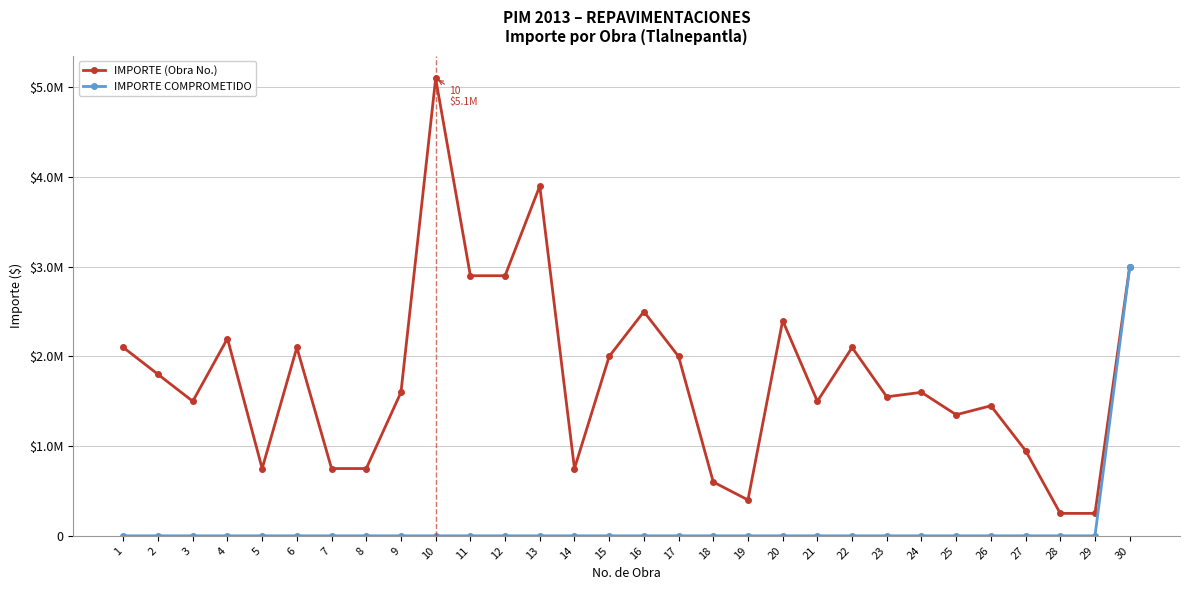

How many interior local peaks does the IMPORTE (Obra No.) series have?

9